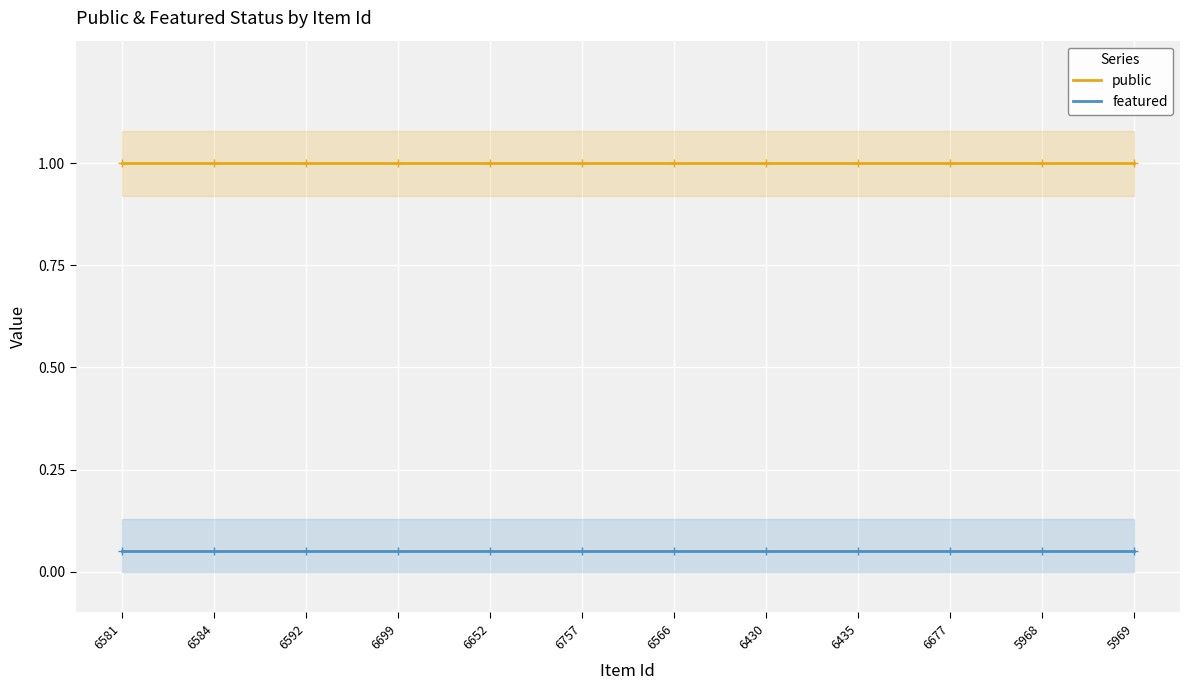

What is the total value across all series at 6757?

1.1